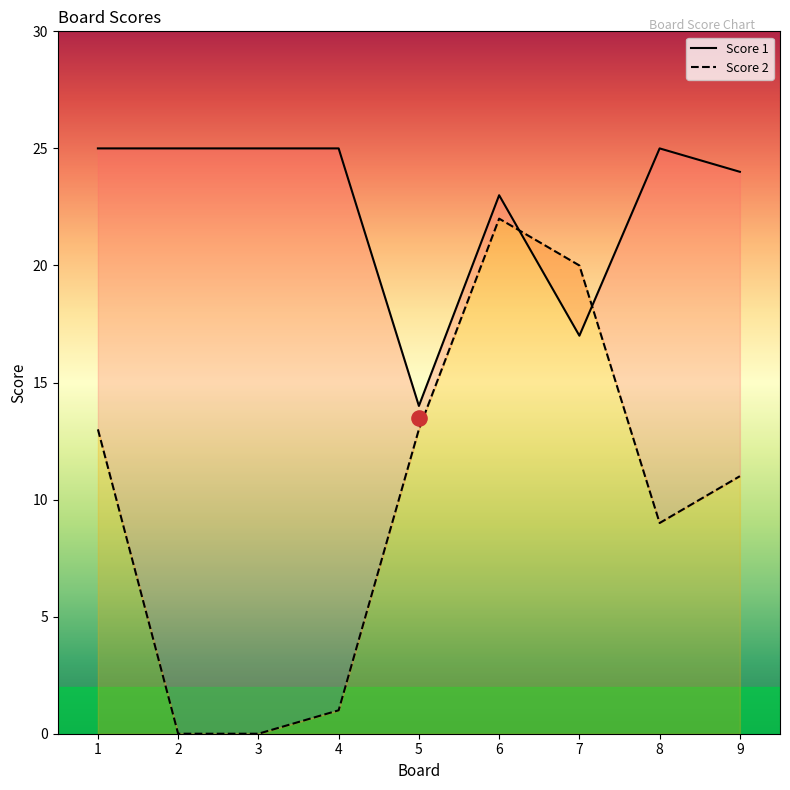

Which series contains the lowest Y value?

Score 2